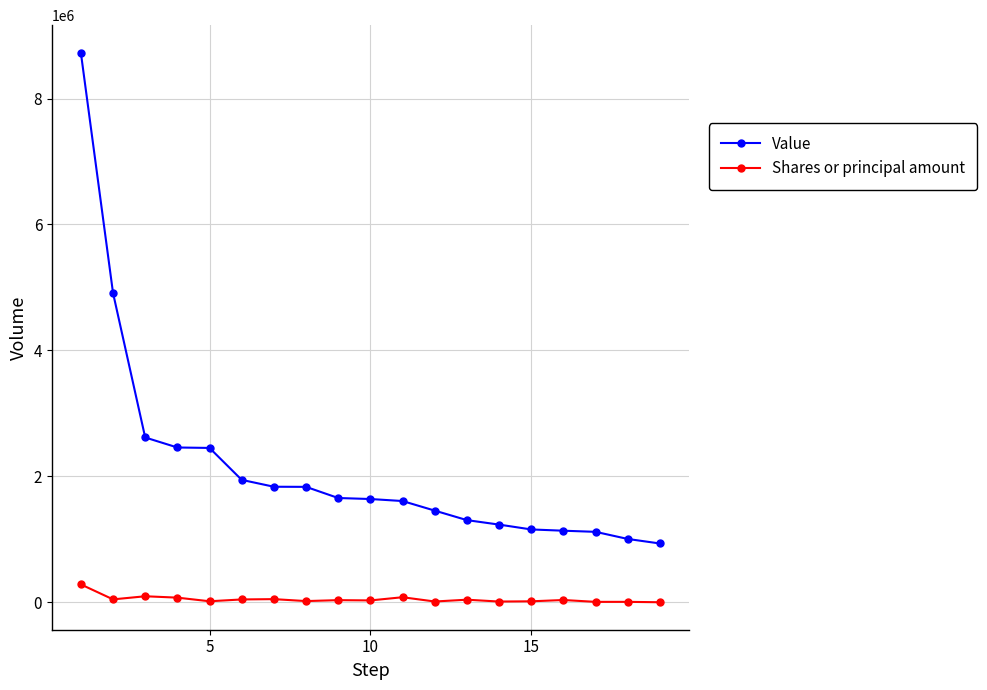

Rank the series by their average value, from lowest to highest.

Shares or principal amount, Value